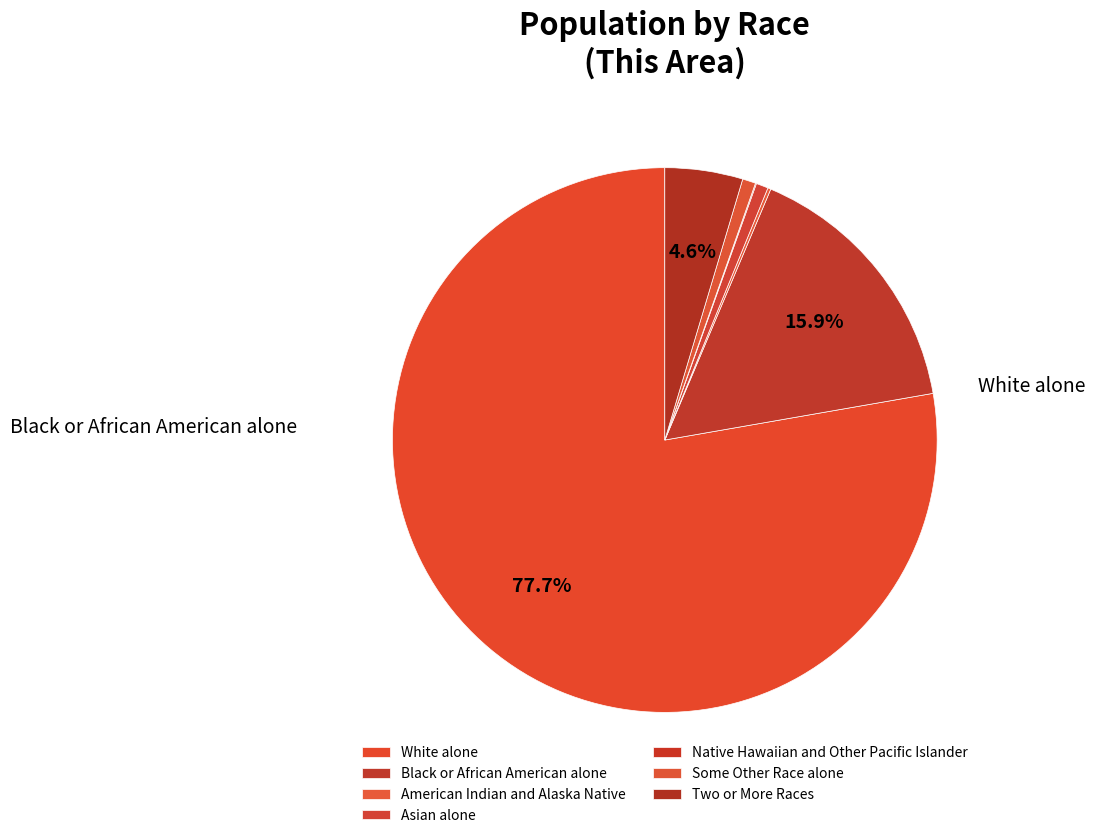

Which has a higher value, Black or African American alone or Two or More Races?

Black or African American alone